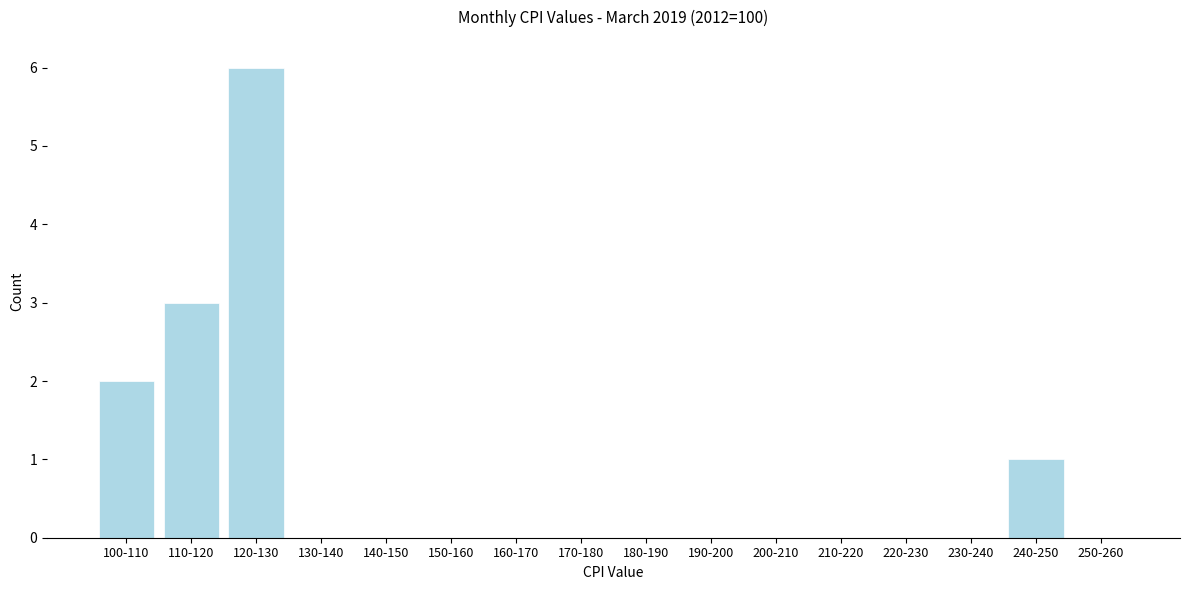

Reading left to right, what are all the values shown in this chart?

100-110=2	110-120=3	120-130=6	130-140=0	140-150=0	150-160=0	160-170=0	170-180=0	180-190=0	190-200=0	200-210=0	210-220=0	220-230=0	230-240=0	240-250=1	250-260=0